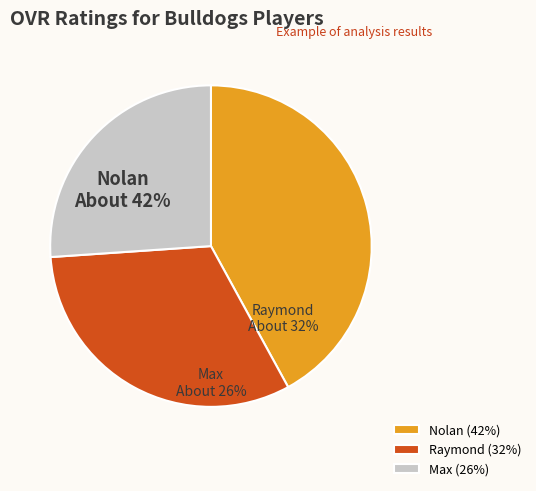

What percentage is the Nolan slice, to the nearest percent?

42%